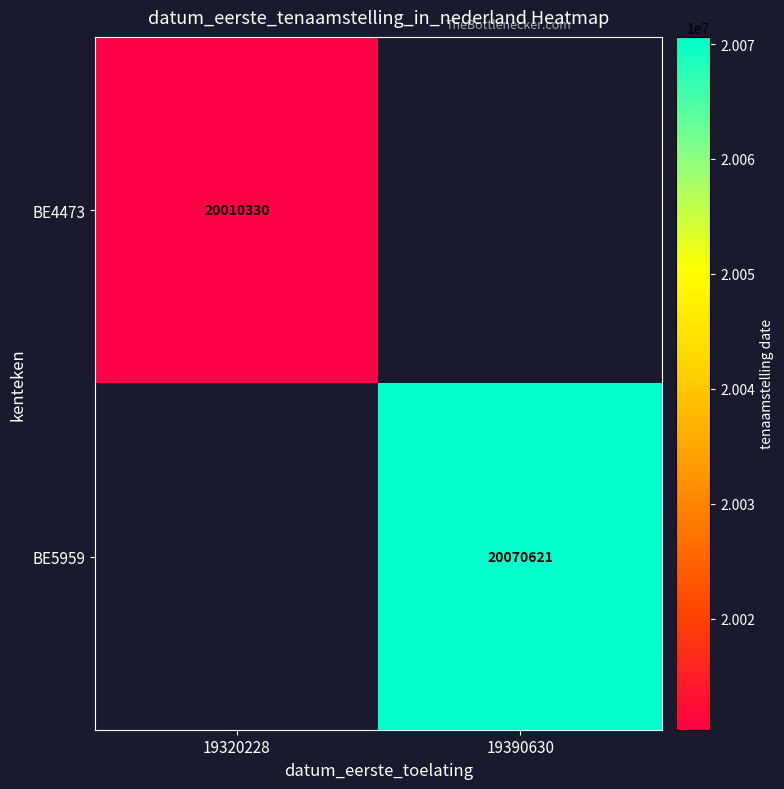

Which category has the highest value across all series?

19390630